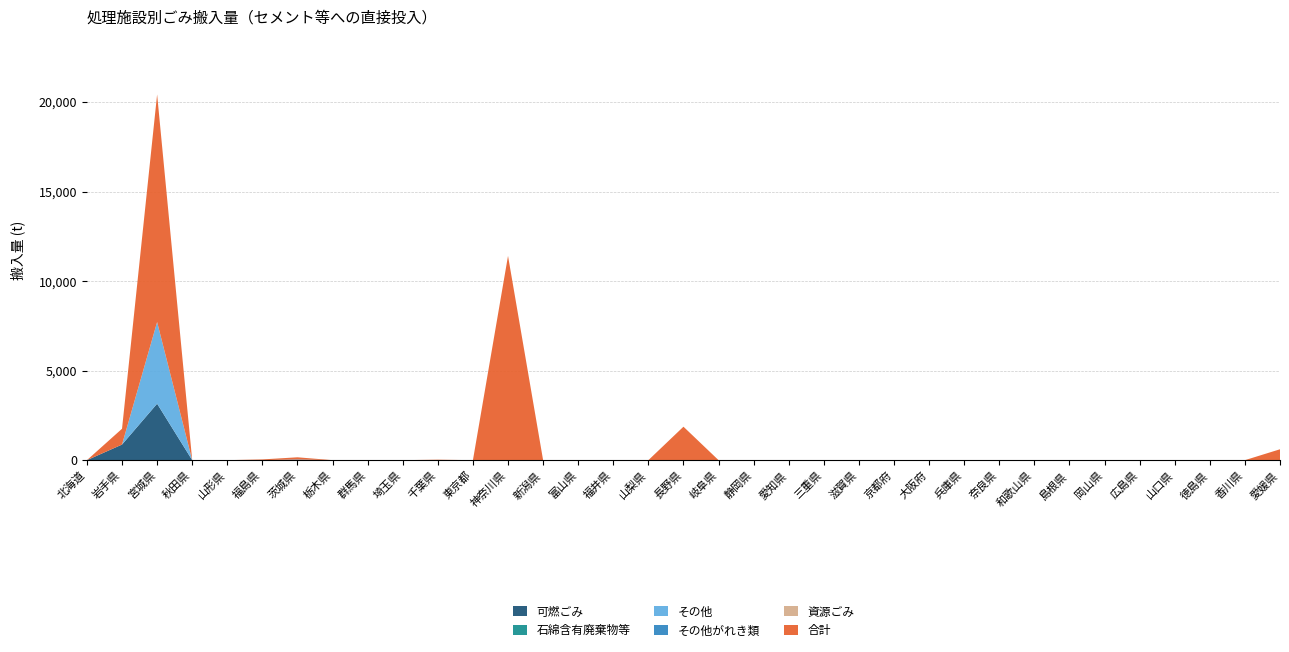

Reading left to right, list all the values displayed in this chart.

可燃ごみ: 0	871	3153	0	0	0	0	0	0	0	0	0	0	0	0	0	0	0	0	0	0	0	0	0	0	0	0	0	0	0	0	0	0	0	0
石綿含有廃棄物等: 0	0	0	0	0	0	0	0	0	0	0	0	0	0	0	0	0	0	0	0	0	0	0	0	0	0	0	0	0	0	0	0	0	0	0
その他: 0	0	4560	0	0	0	0	0	0	0	0	0	0	0	0	0	0	0	0	0	0	0	0	0	0	0	0	0	0	0	0	0	0	0	0
その他がれき類: 0	0	0	0	0	2	38	0	0	0	0	0	0	0	0	0	0	0	0	0	0	0	0	0	0	0	0	0	0	0	0	0	0	0	0
資源ごみ: 0	0	0	0	0	0	0	0	0	0	0	0	0	0	0	0	0	0	0	0	0	0	0	0	0	0	0	0	0	0	0	0	0	0	0
合計: 0	883	12708	0	0	39	122	0	0	0	26	0	11405	0	0	0	0	1868	0	0	0	0	0	0	0	0	0	0	0	0	0	0	0	0	608